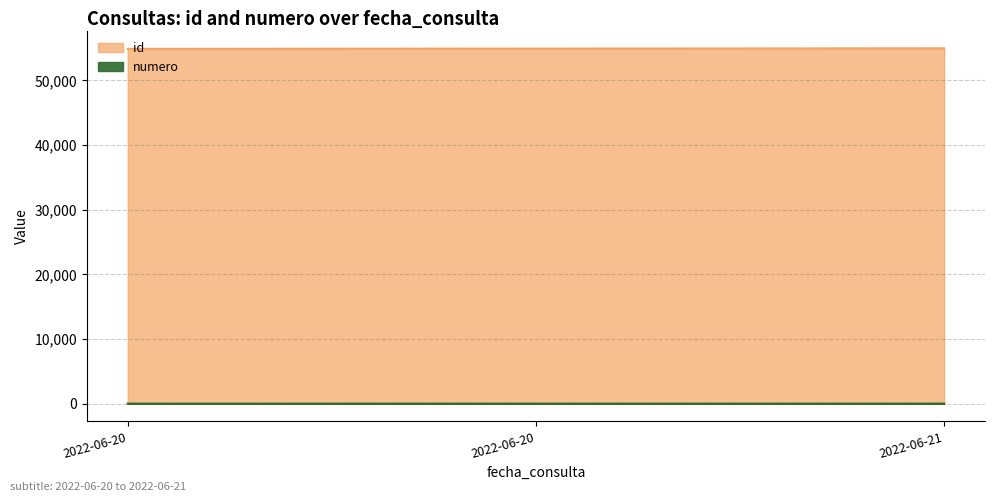

What is the difference between the highest and lowest values at 2022-06-21?

54957